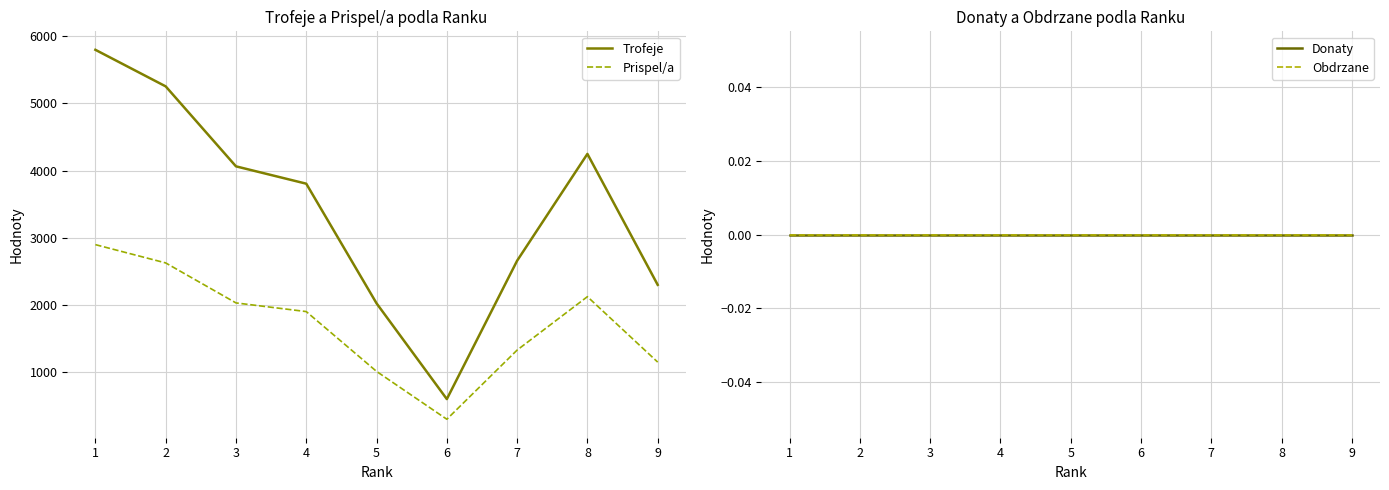

Reading left to right, extract all data points from this chart.

Trofeje: 5797	5253	4063	3805	2025	600	2659	4248	2300
Prispel/a: 2898	2626	2031	1902	1012	300	1329	2124	1150
Donaty: 0	0	0	0	0	0	0	0	0
Obdrzane: 0	0	0	0	0	0	0	0	0